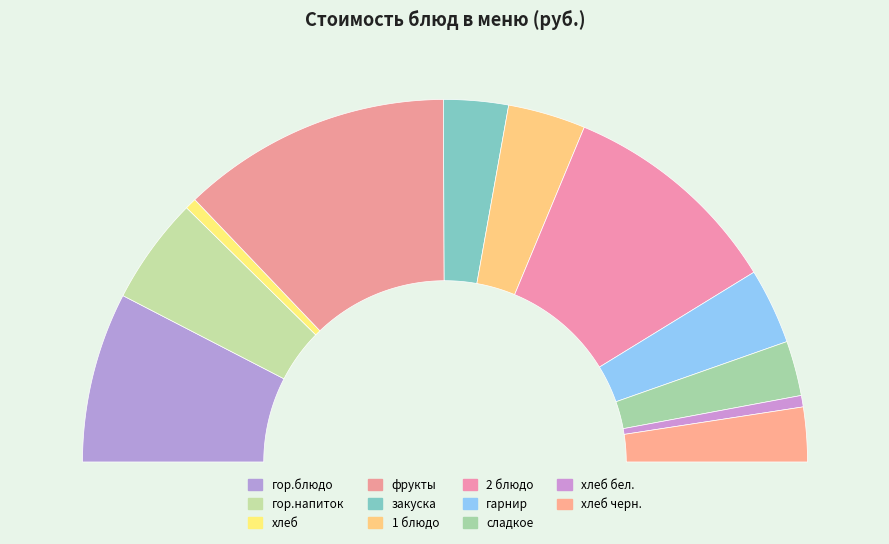

Between закуска and гор.напиток, which is larger?

гор.напиток